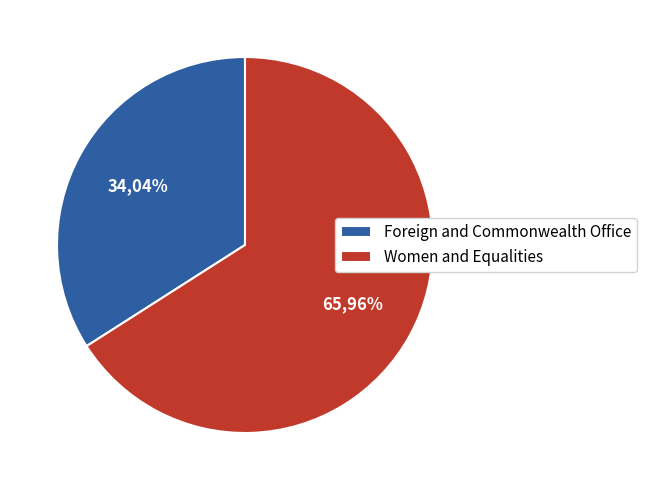

To the nearest percent, what is the difference between the largest and smallest slice percentages?

32%